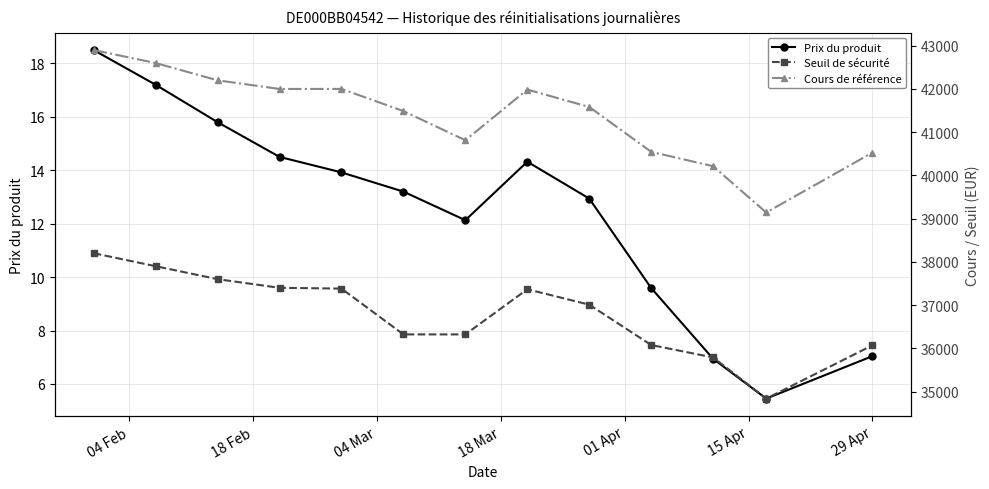

Which series has the largest total across all categories?

Cours de référence